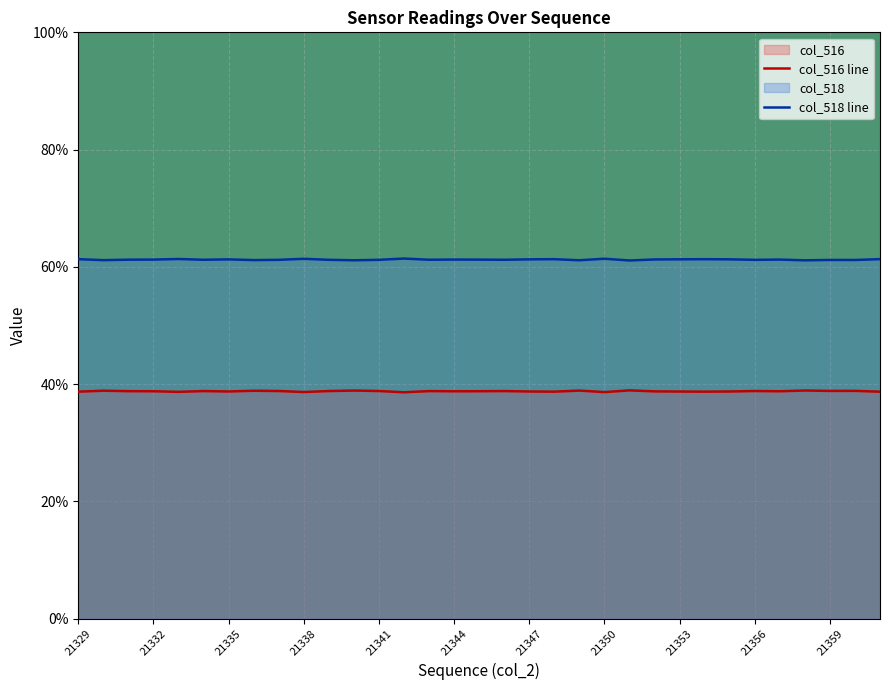

What is the value of the 9th point from the left?

38.8